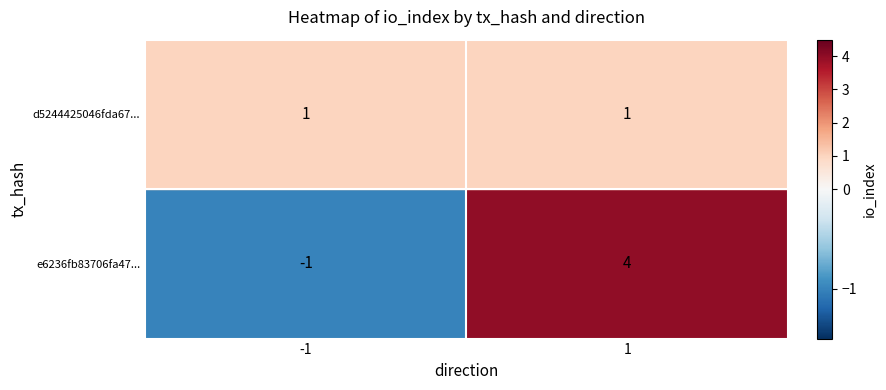

Rank the series at 0 from lowest to highest value.

e6236fb83706fa47ce93920855da53803ed5256, d5244425046fda675da56f33d3af9745ef73401